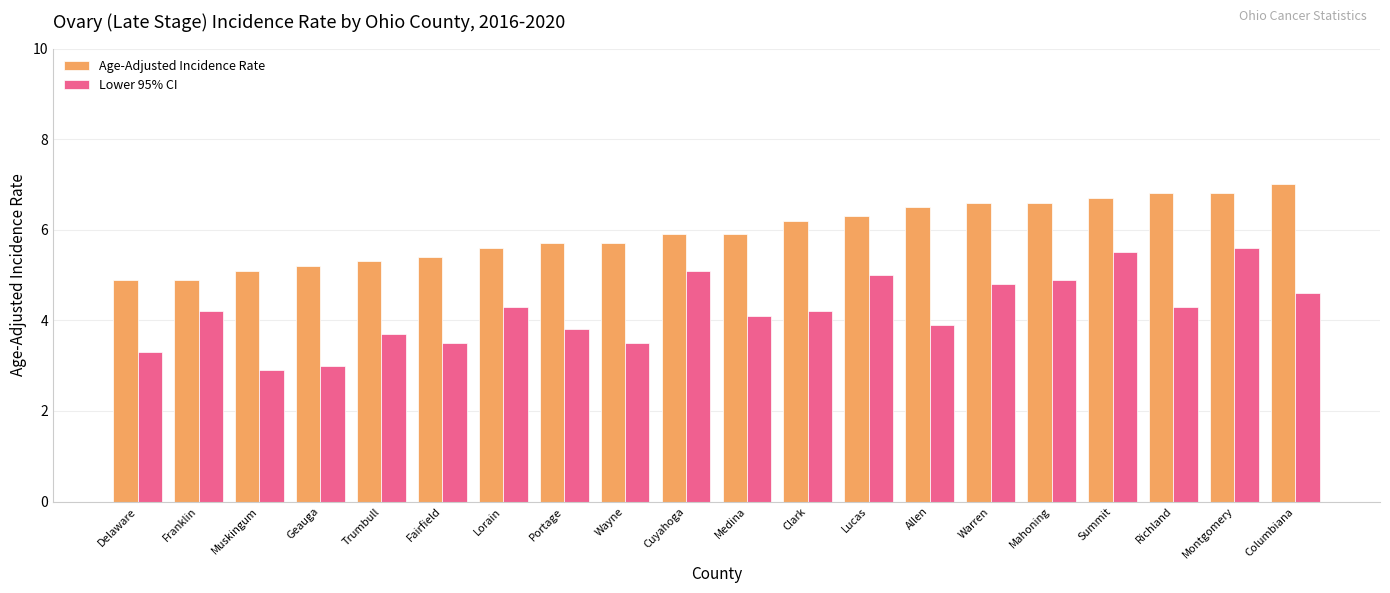

What is the value of the Age-Adjusted Incidence Rate bar at the 20th from the left?

7.0